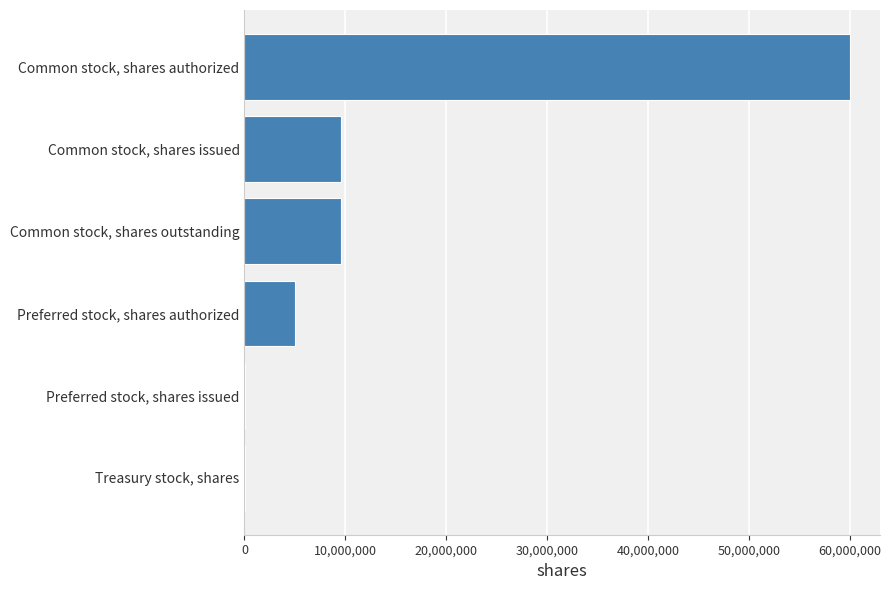

What is the maximum value shown in the chart?

60000000